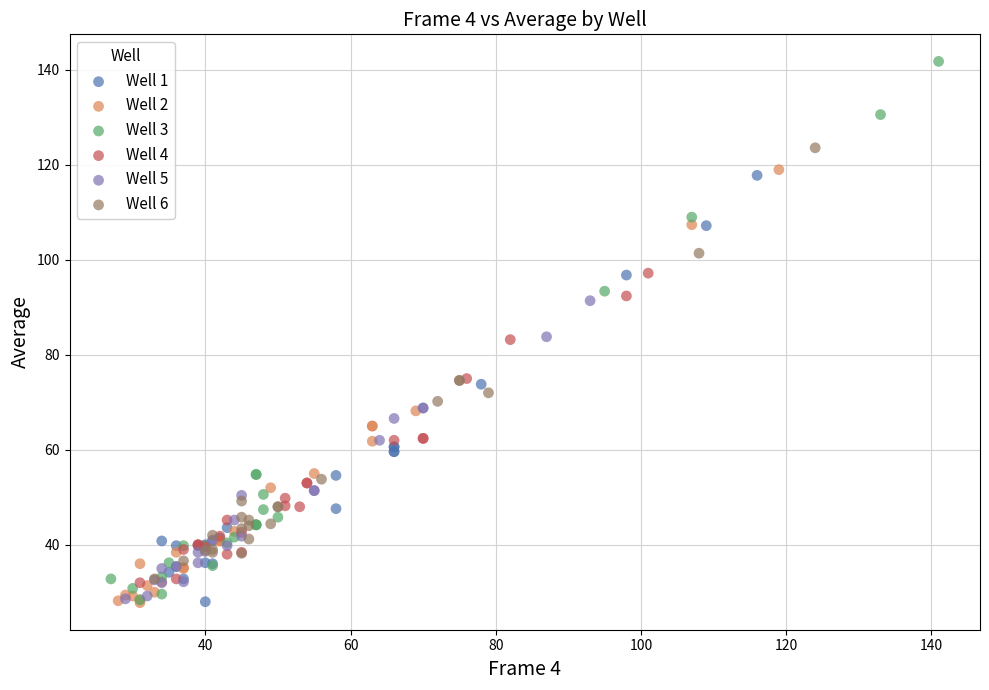

Which series reaches the maximum Y coordinate?

Well 3